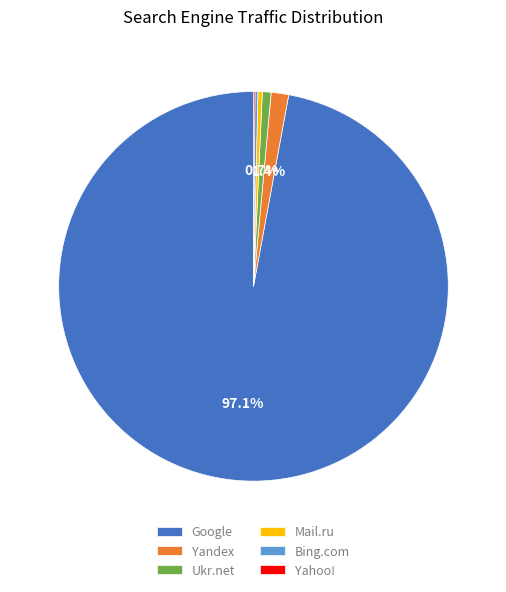

Which category has the biggest portion of the pie?

Google